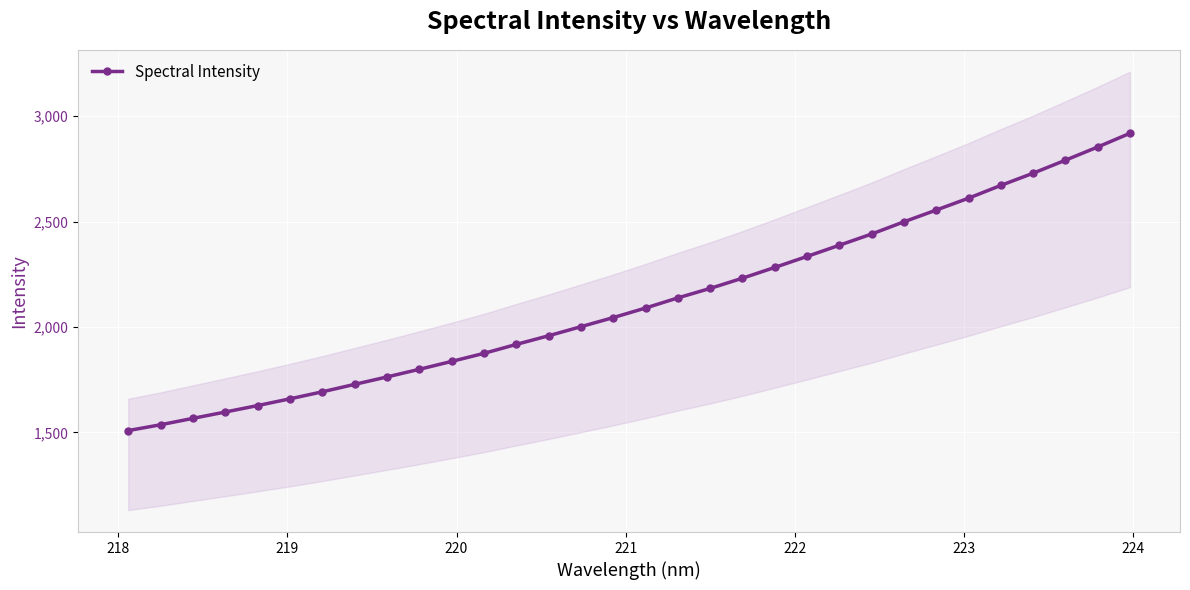

What is the highest value of the Spectral Intensity series?

2918.7